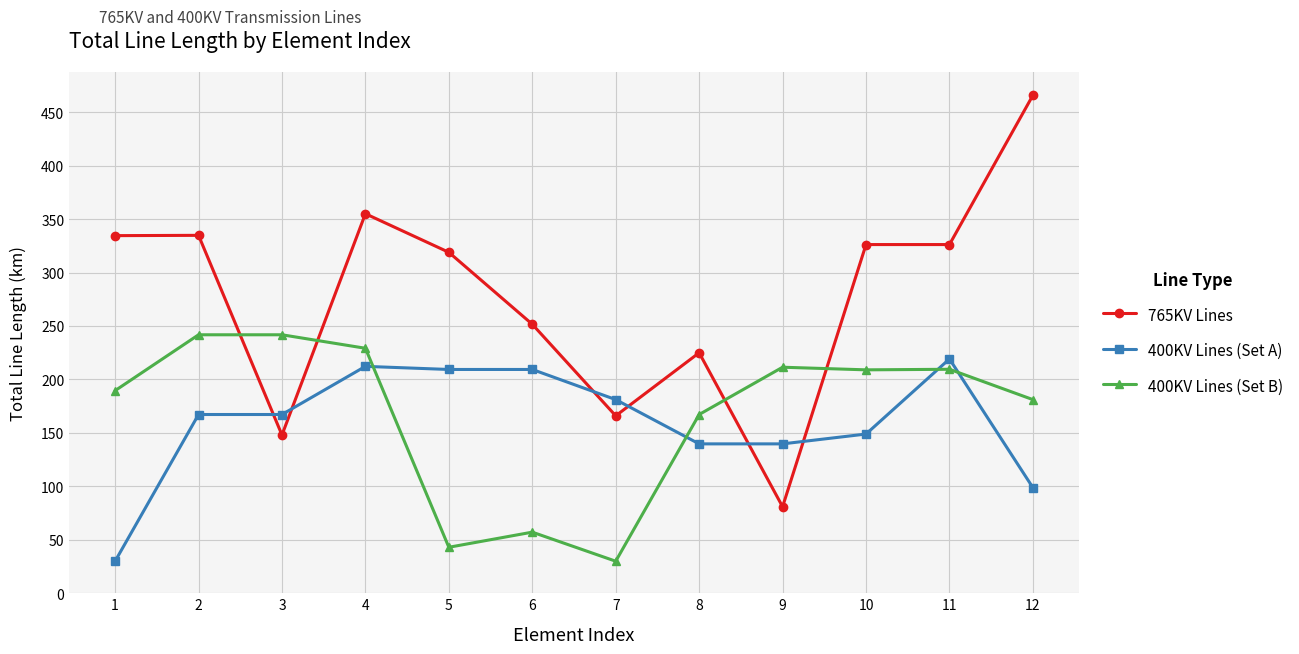

Which series has the largest range (max minus min)?

765KV Lines